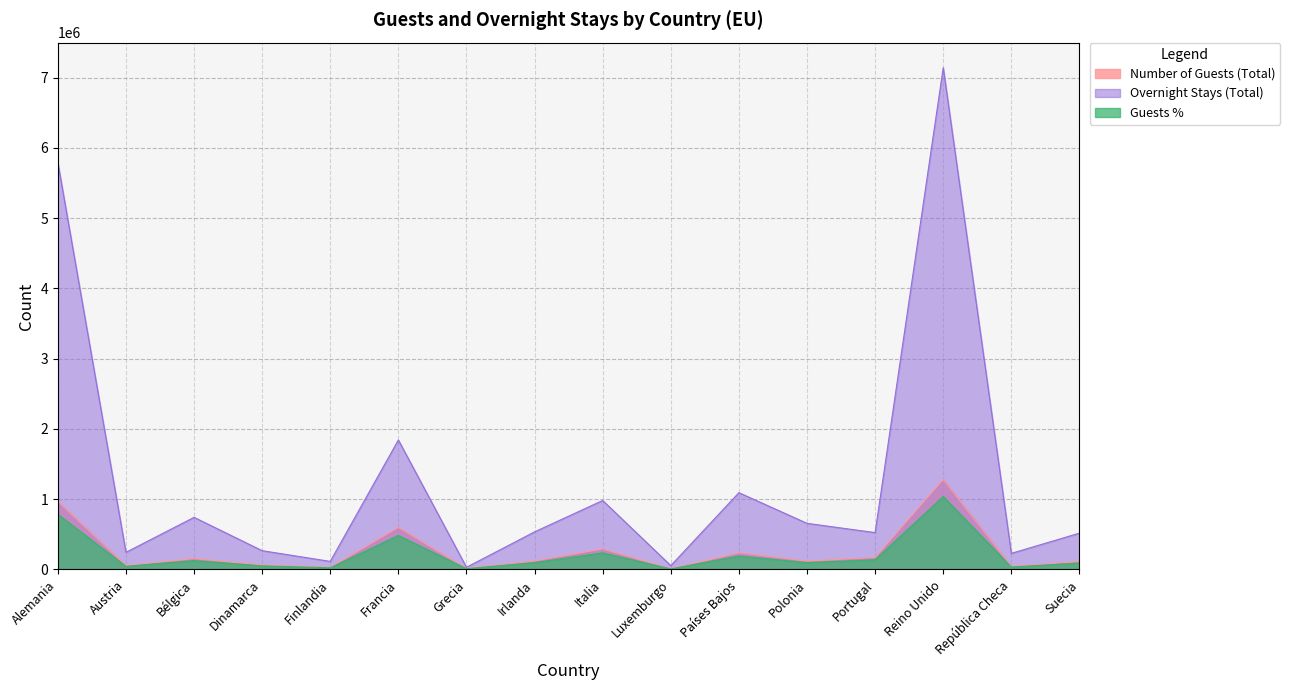

Reading right to left, extract all data points from this chart.

Number of Guests (Total): Suecia=113163	República Checa=43454	Reino Unido=1281844	Portugal=171071	Polonia=119844	Países Bajos=237234	Luxemburgo=10340	Italia=292244	Irlanda=121034	Grecia=14328	Francia=598092	Finlandia=30343	Dinamarca=63325	Bélgica=155595	Austria=55318	Alemania=969259
Overnight Stays (Total): Suecia=516834	República Checa=229504	Reino Unido=7139598	Portugal=524788	Polonia=656745	Países Bajos=1092916	Luxemburgo=55046	Italia=981742	Irlanda=535444	Grecia=31357	Francia=1842902	Finlandia=114944	Dinamarca=267519	Bélgica=742043	Austria=243876	Alemania=5791211
Guests %: Suecia=91500	República Checa=35000	Reino Unido=1038500	Portugal=138500	Polonia=97000	Países Bajos=192000	Luxemburgo=8500	Italia=237000	Irlanda=98000	Grecia=11500	Francia=484500	Finlandia=24500	Dinamarca=51500	Bélgica=126000	Austria=45000	Alemania=785500